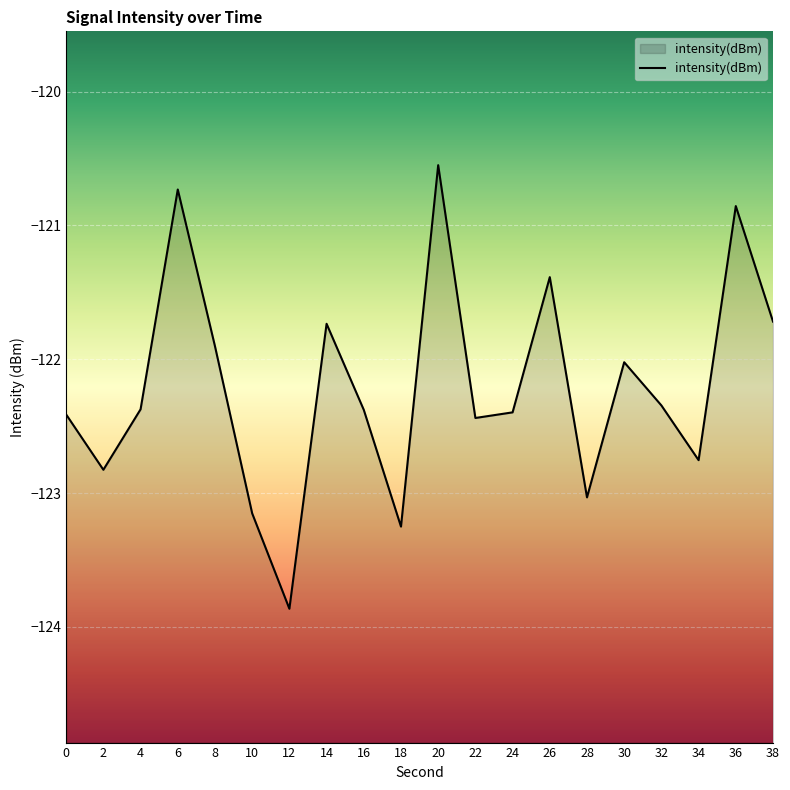

How many lines are shown in the chart?

1